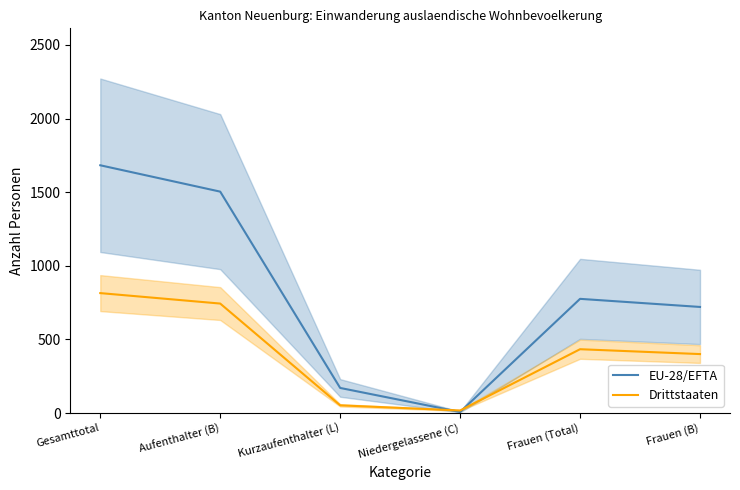

At which label does Drittstaaten first exceed 434?

Gesamttotal